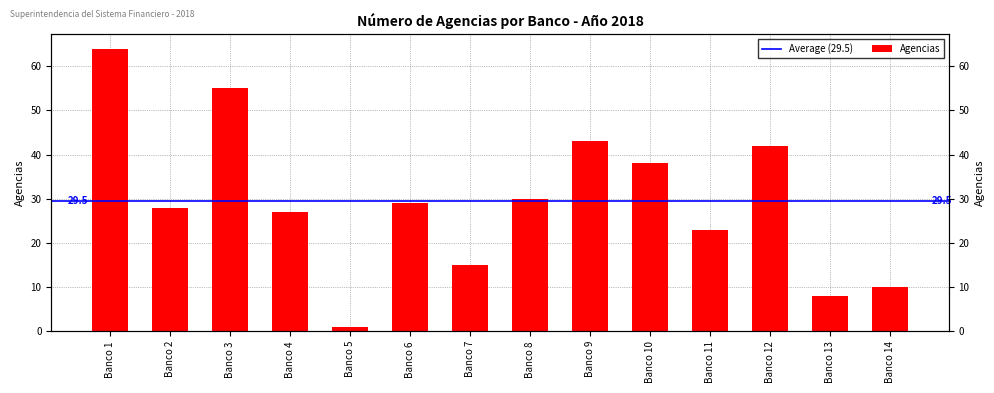

What is the difference between the maximum and second lowest values?

56